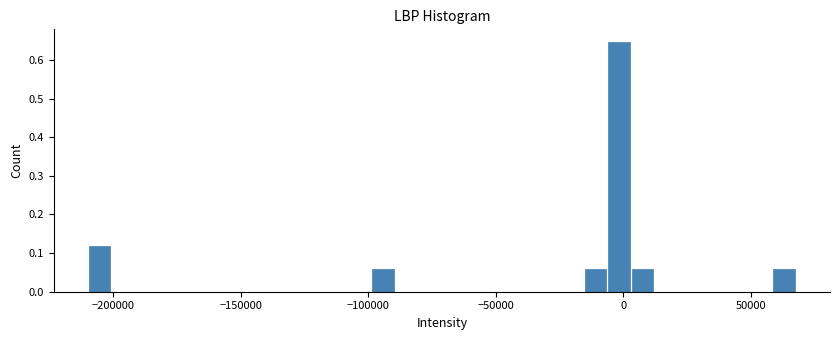

Read against the x-axis, roughly where is the centre of the tallest bar?

0